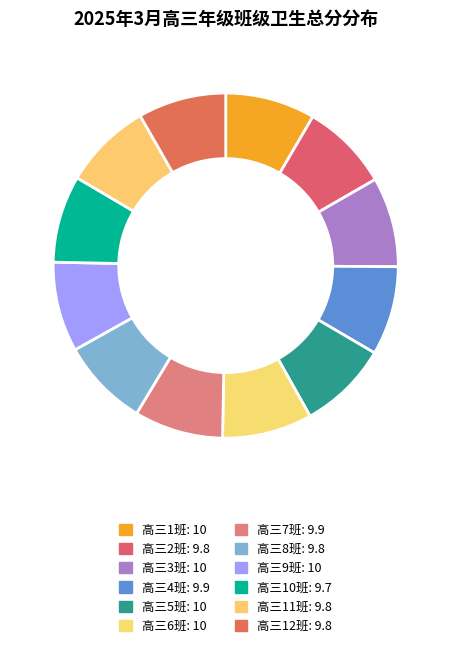

What is the change in value from 高三5班 to 高三11班?

-0.2